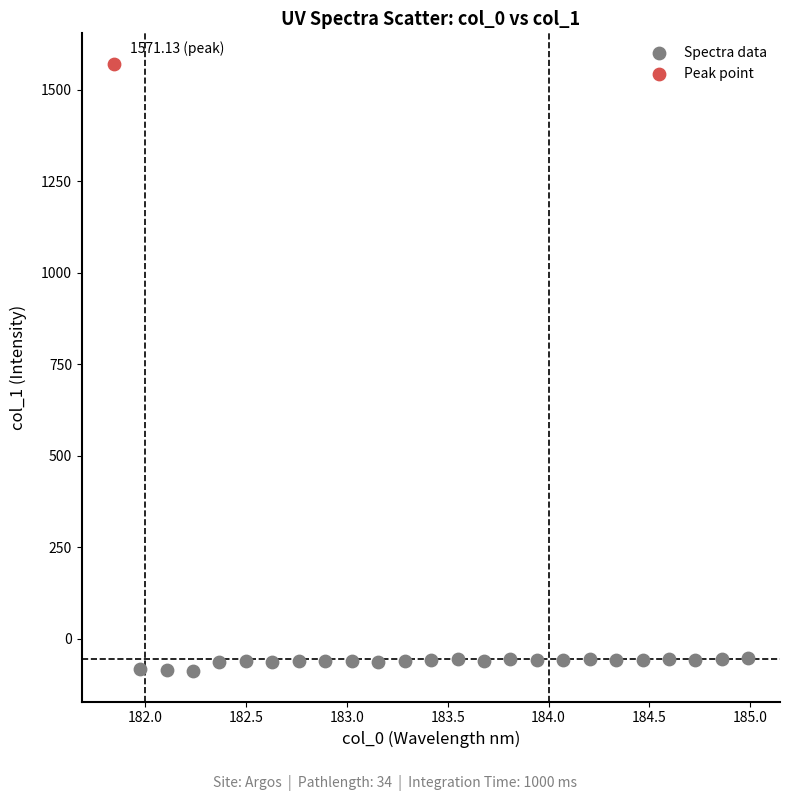

What are all the series names shown in the legend?

Spectra data, Peak point